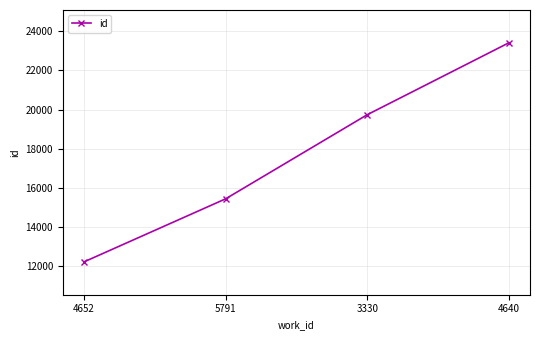

What is the difference between the second highest and second lowest values?

4287